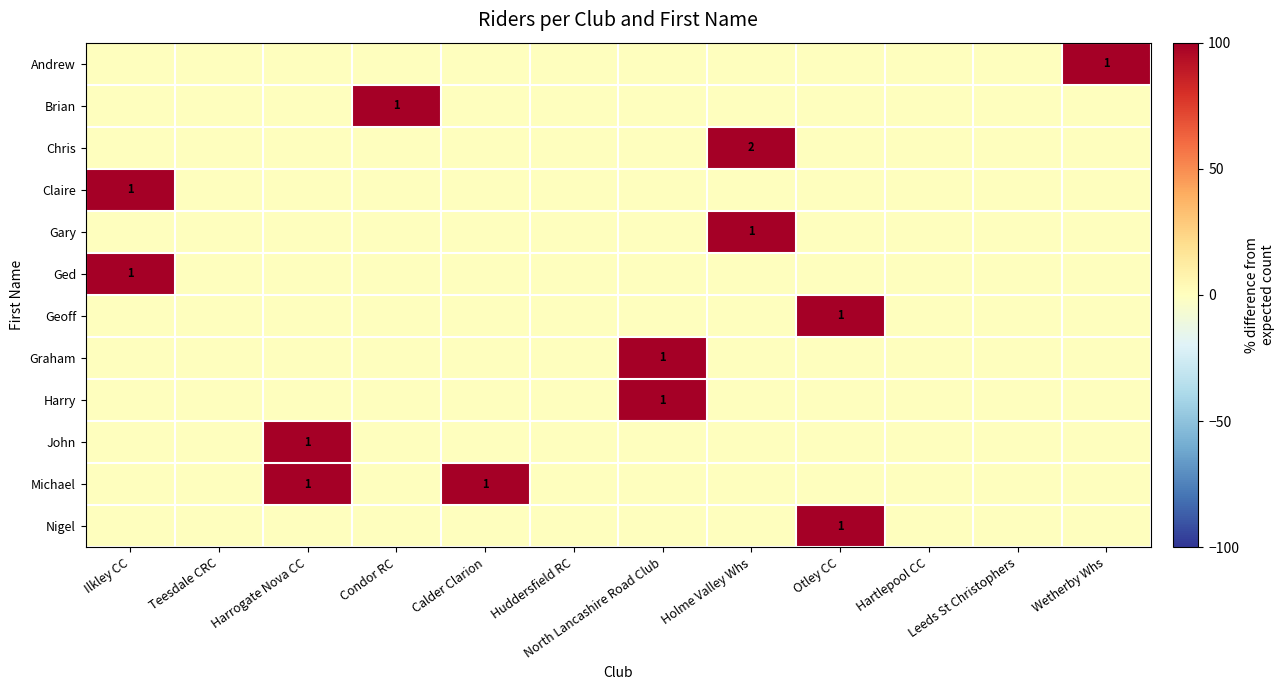

The value of Gary at Holme Valley Whs is 1. True or false?

True